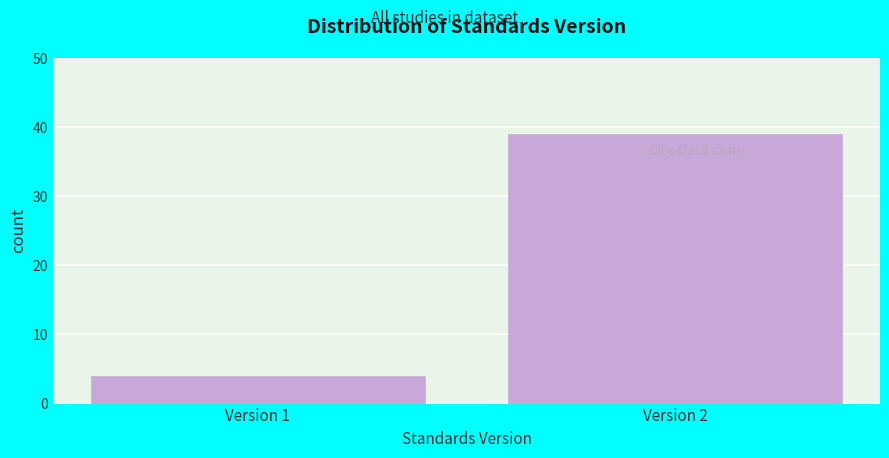

Reading left to right, list all the values displayed in this chart.

4	39